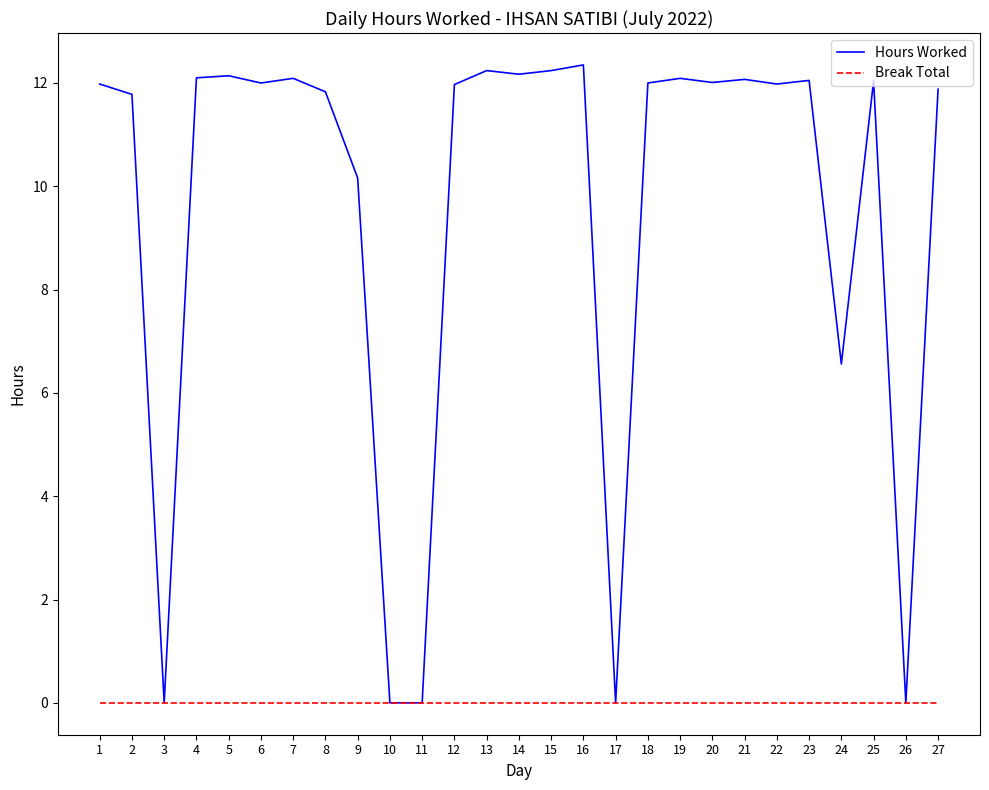

What is the total value across all series at 8?

11.8